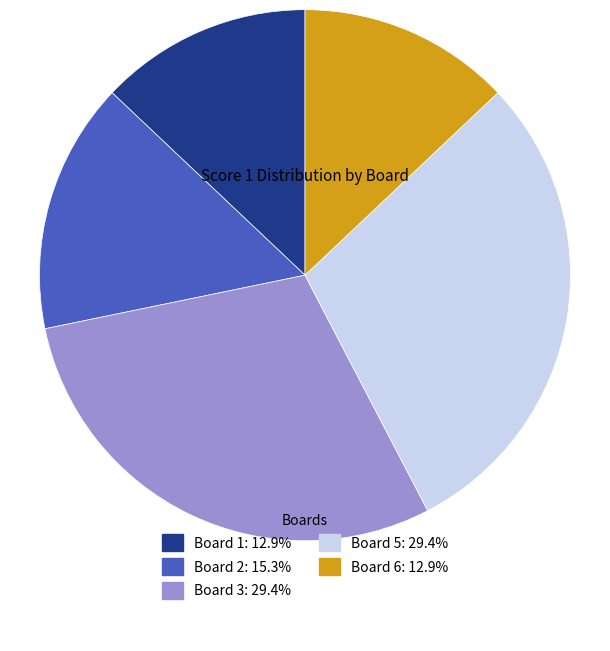

Does any single category account for the majority?

No